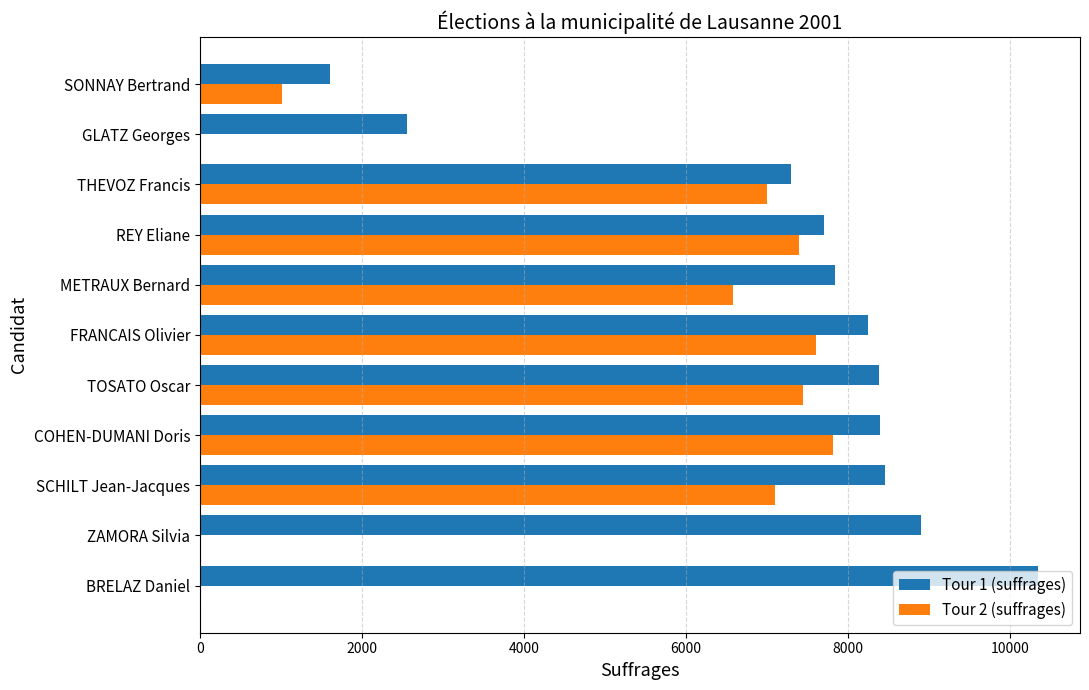

What is the maximum value shown in the chart?

10344